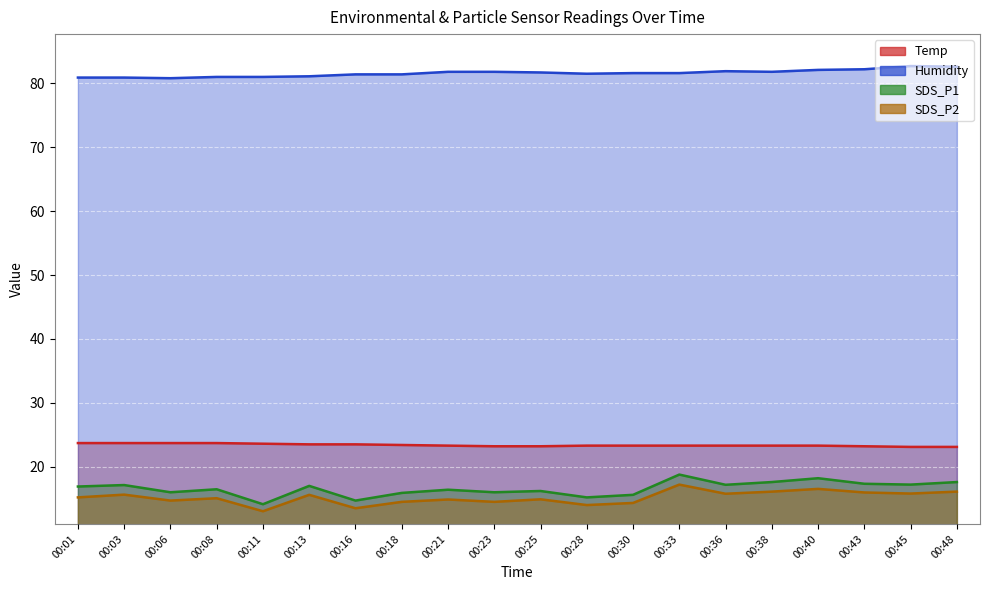

Which has a higher value, 00:25 or 00:28?

00:28